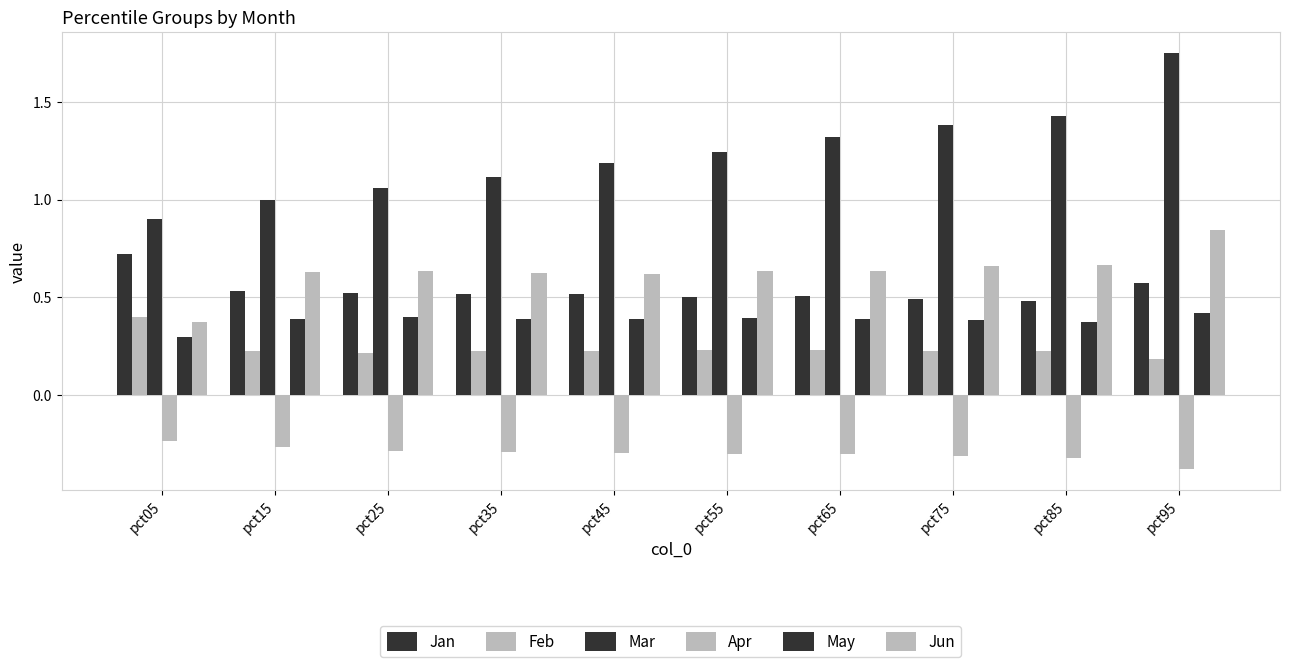

What is the total value across all series at pct65?

2.8